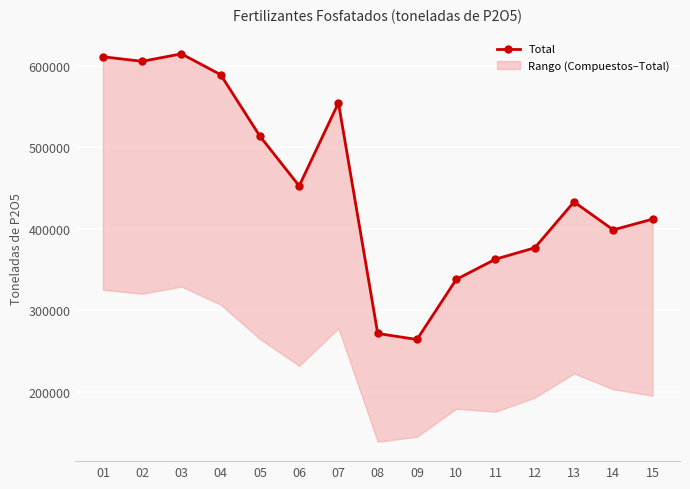

The chart shows a value of 605224 at 02. True or false?

True